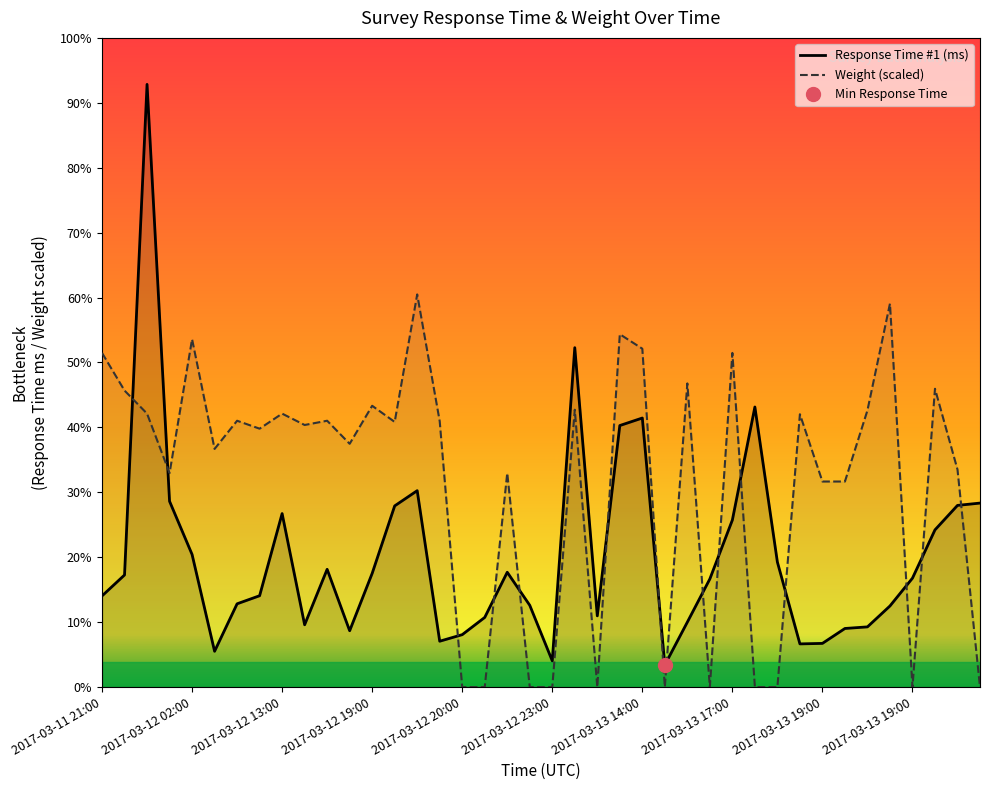

What is the value of the Response Time #1 (ms) point at the 19th from the left?

22995.0